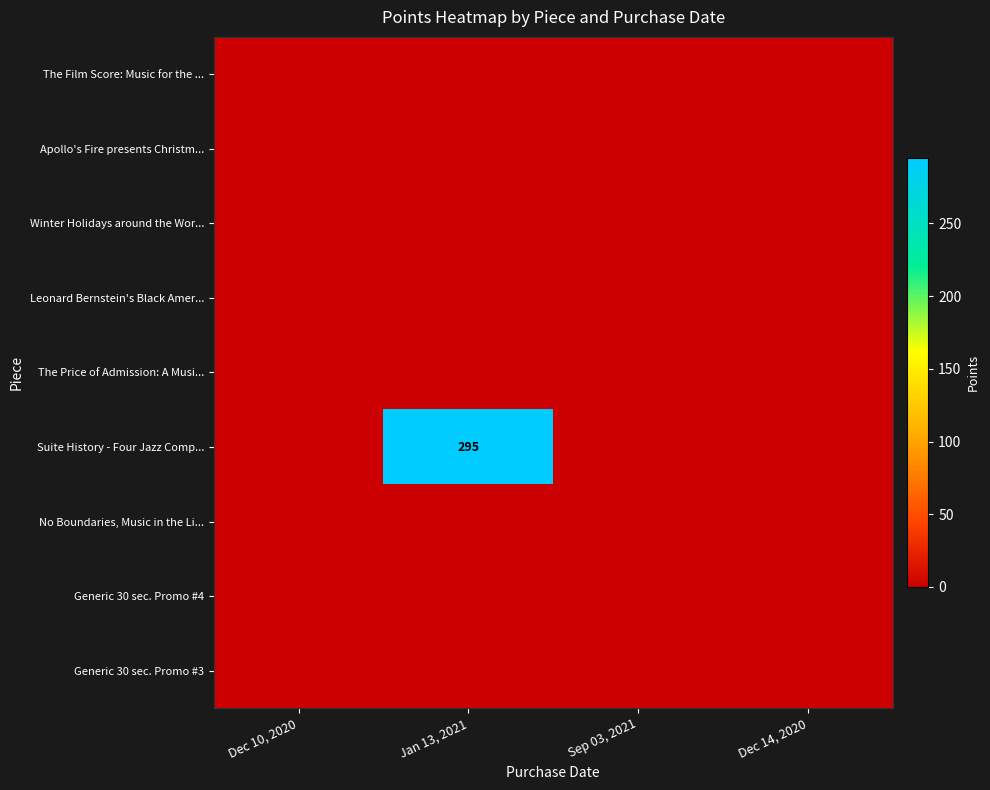

How many series are shown in this chart?

9